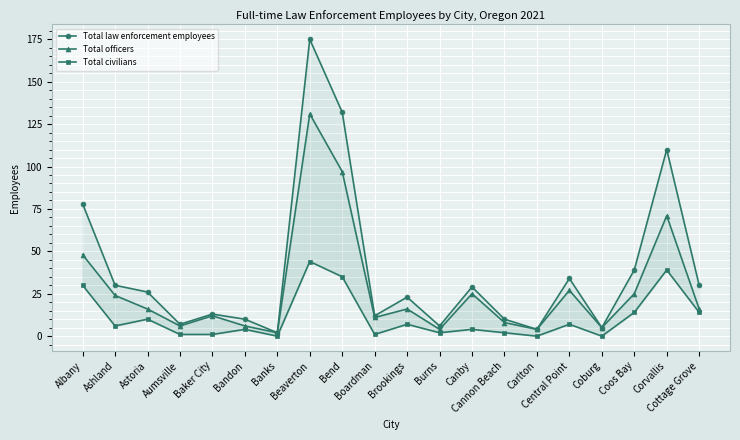

What is the label of the 7th point from the left?

Banks